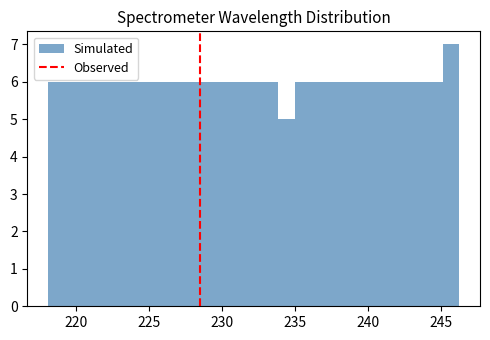

Read against the x-axis, roughly where is the centre of the tallest bar?

245.5